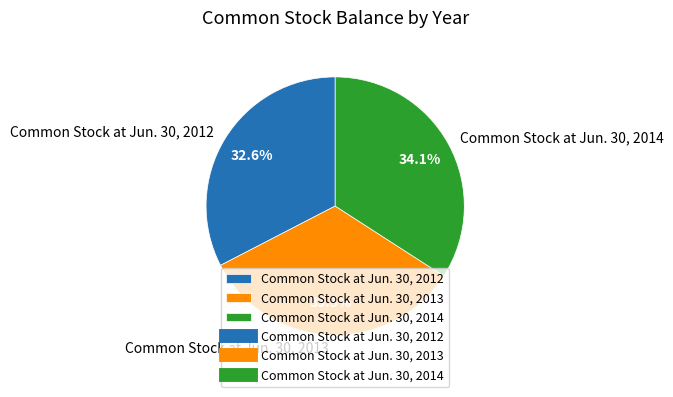

What percentage is the Common Stock at Jun. 30, 2013 slice, to the nearest percent?

33%